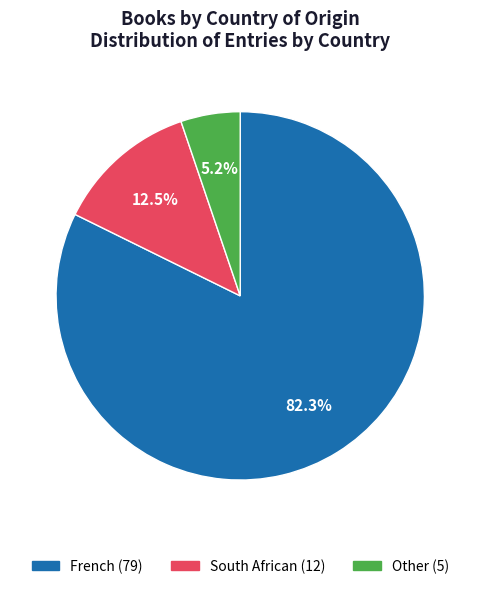

Between Other and French, which is larger?

French